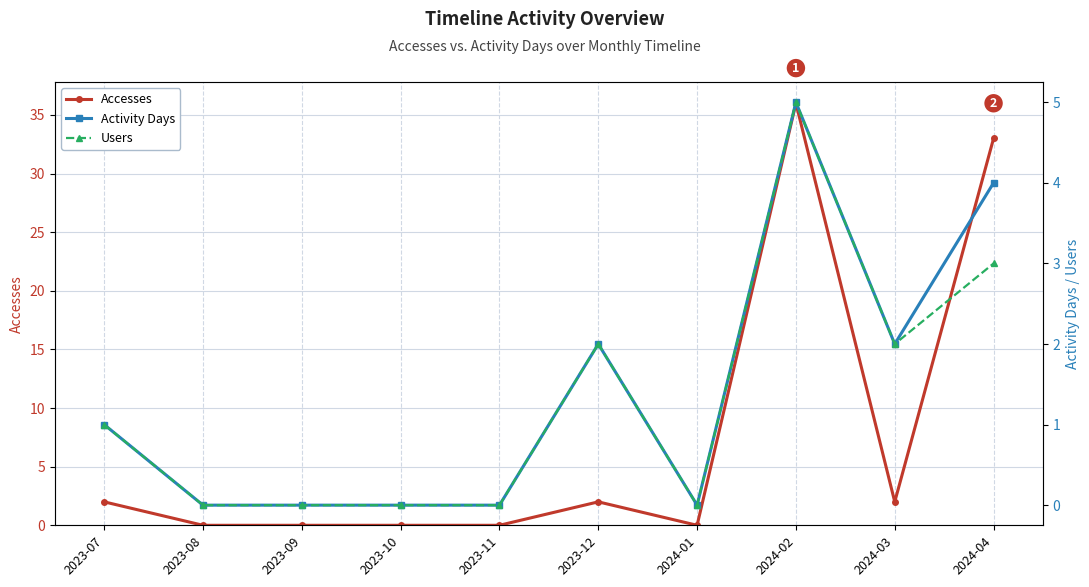

True or false: Users and Activity Days intersect in this chart.

False